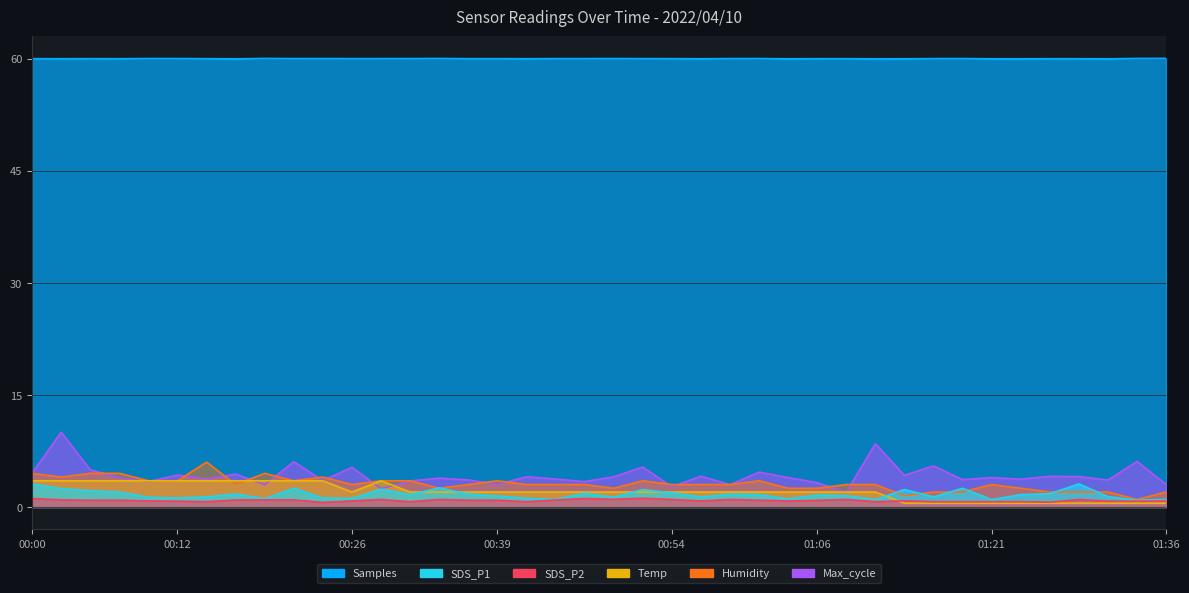

Reading left to right, extract all data points from this chart.

SDS_P1: 00:00=3.1	00:02=2.5	00:04=2.2	00:07=2.0	00:09=1.3	00:12=1.2	00:14=1.4	00:17=1.7	00:19=1.1	00:21=2.5	00:24=1.2	00:26=1.1	00:29=2.4	00:31=1.6	00:34=2.5	00:36=1.7	00:39=1.5	00:41=1.1	00:44=1.0	00:46=1.8	00:49=1.3	00:51=2.3	00:54=1.9	00:56=1.4	00:59=1.7	01:01=1.6	01:04=1.1	01:06=1.6	01:09=1.5	01:11=1.0	01:14=2.3	01:16=1.4	01:18=2.5	01:21=1.0	01:23=1.6	01:26=1.8	01:29=3.1	01:31=1.4	01:34=0.9	01:36=1.0
SDS_P2: 00:00=1.1	00:02=0.9	00:04=0.9	00:07=0.9	00:09=0.8	00:12=0.8	00:14=0.7	00:17=0.9	00:19=0.9	00:21=0.9	00:24=0.6	00:26=0.8	00:29=1.0	00:31=0.7	00:34=1.0	00:36=0.9	00:39=0.9	00:41=0.7	00:44=0.9	00:46=1.1	00:49=1.0	00:51=1.2	00:54=1.0	00:56=0.8	00:59=1.0	01:01=0.9	01:04=0.8	01:06=0.9	01:09=1.0	01:11=0.7	01:14=0.8	01:16=0.7	01:18=0.7	01:21=0.7	01:23=0.7	01:26=0.6	01:29=1.0	01:31=0.8	01:34=0.8	01:36=0.8
Temp: 00:00=3.5	00:02=3.5	00:04=3.5	00:07=3.5	00:09=3.5	00:12=3.5	00:14=3.5	00:17=3.5	00:19=3.5	00:21=3.5	00:24=3.5	00:26=2.0	00:29=3.5	00:31=2.0	00:34=2.0	00:36=2.0	00:39=2.0	00:41=2.0	00:44=2.0	00:46=2.0	00:49=2.0	00:51=2.0	00:54=2.0	00:56=2.0	00:59=2.0	01:01=2.0	01:04=2.0	01:06=2.0	01:09=2.0	01:11=2.0	01:14=0.5	01:16=0.5	01:18=0.5	01:21=0.5	01:23=0.5	01:26=0.5	01:29=0.5	01:31=0.5	01:34=0.5	01:36=0.5
Humidity: 00:00=4.5	00:02=4.0	00:04=4.5	00:07=4.5	00:09=3.5	00:12=3.5	00:14=6.0	00:17=3.0	00:19=4.5	00:21=3.5	00:24=4.0	00:26=3.0	00:29=3.5	00:31=3.5	00:34=2.5	00:36=3.0	00:39=3.5	00:41=3.0	00:44=3.0	00:46=3.0	00:49=2.5	00:51=3.5	00:54=3.0	00:56=3.0	00:59=3.0	01:01=3.5	01:04=2.5	01:06=2.5	01:09=3.0	01:11=3.0	01:14=1.5	01:16=2.0	01:18=2.0	01:21=3.0	01:23=2.5	01:26=2.0	01:29=2.0	01:31=2.0	01:34=1.0	01:36=2.0
Max_cycle: 00:00=4.5	00:02=10.0	00:04=5.0	00:07=3.9	00:09=3.4	00:12=4.3	00:14=3.8	00:17=4.4	00:19=3.0	00:21=6.1	00:24=3.5	00:26=5.3	00:29=2.4	00:31=3.5	00:34=3.9	00:36=3.6	00:39=3.0	00:41=4.0	00:44=3.7	00:46=3.4	00:49=4.0	00:51=5.3	00:54=2.7	00:56=4.1	00:59=3.0	01:01=4.7	01:04=3.9	01:06=3.2	01:09=2.0	01:11=8.5	01:14=4.2	01:16=5.5	01:18=3.7	01:21=3.9	01:23=3.7	01:26=4.1	01:29=4.1	01:31=3.6	01:34=6.1	01:36=3.0
Samples: 00:00=60.0	00:02=60.0	00:04=60.0	00:07=60.0	00:09=60.0	00:12=60.0	00:14=60.0	00:17=59.9	00:19=60.0	00:21=60.0	00:24=60.0	00:26=60.0	00:29=60.0	00:31=60.0	00:34=60.0	00:36=60.0	00:39=60.0	00:41=60.0	00:44=60.0	00:46=60.0	00:49=60.0	00:51=60.0	00:54=60.0	00:56=59.9	00:59=60.0	01:01=60.0	01:04=59.9	01:06=60.0	01:09=60.0	01:11=59.9	01:14=59.9	01:16=60.0	01:18=60.0	01:21=59.9	01:23=59.9	01:26=60.0	01:29=60.0	01:31=59.9	01:34=60.0	01:36=60.0